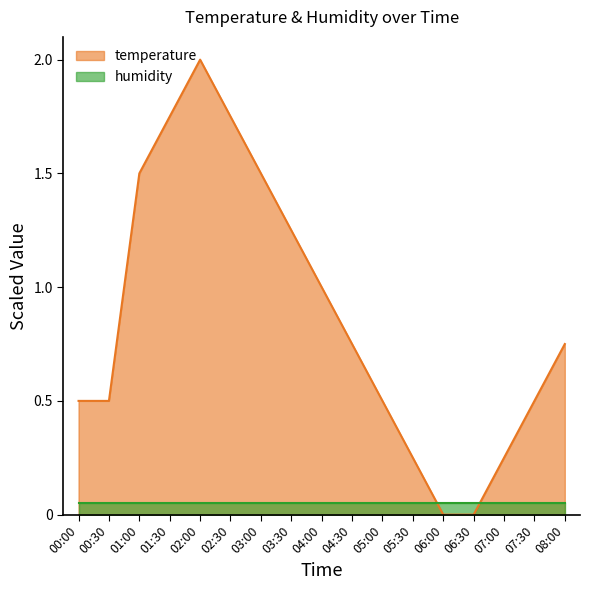

What is the sum of the values at 05:30 and 03:00?

1.7